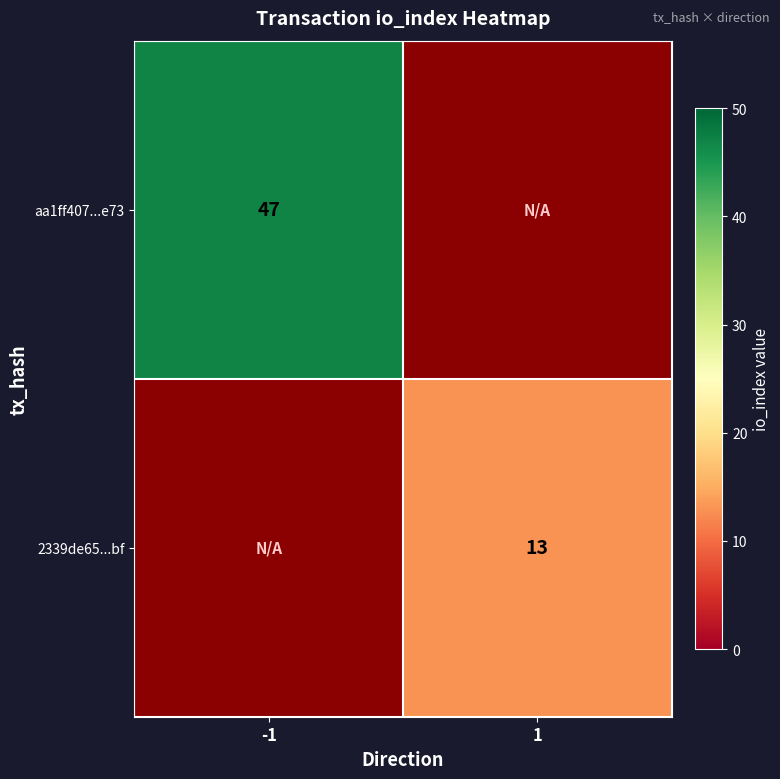

At which category does the chart reach its peak across all series?

-1